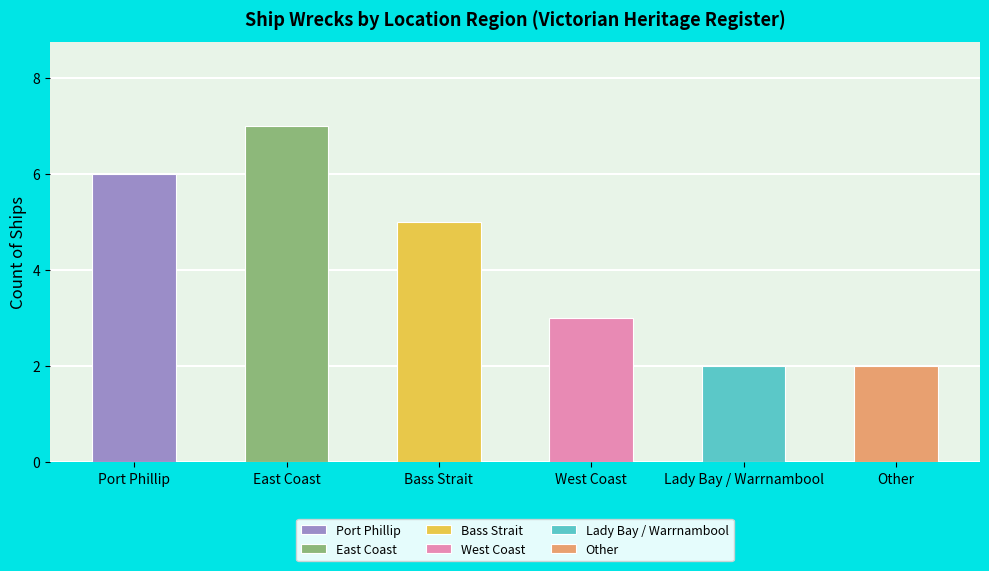

Which has a higher value, Port Phillip or East Coast?

East Coast